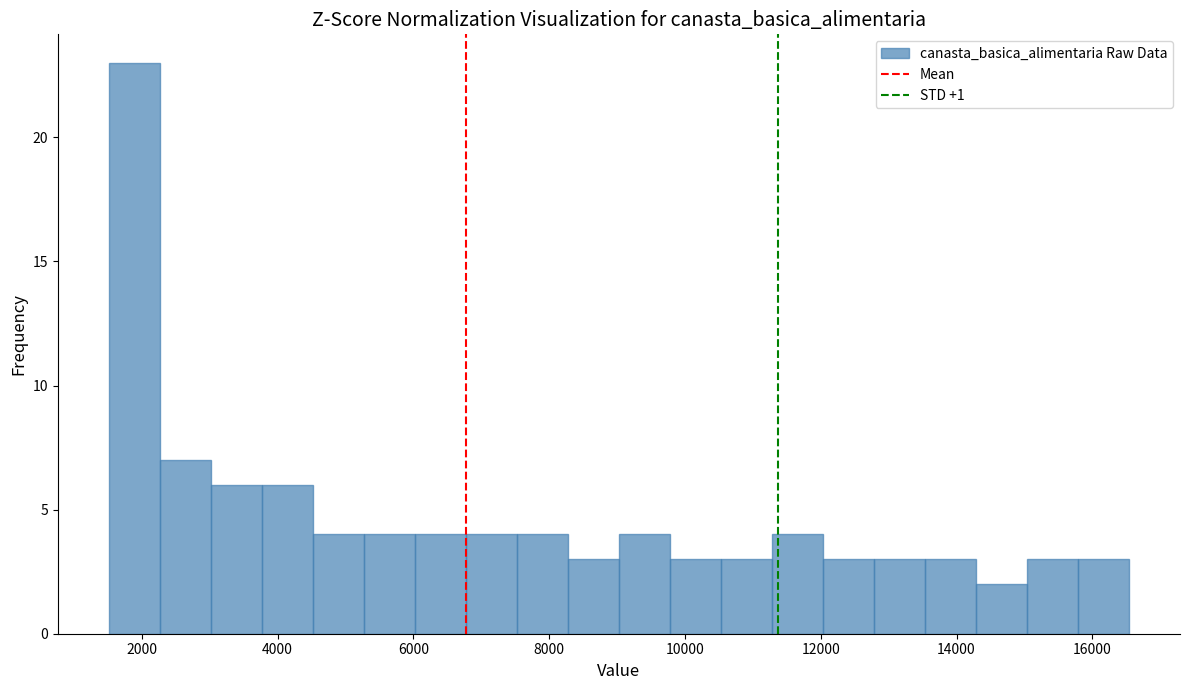

Around what value on the x-axis is the tallest bar? Give the approximate position of its centre, as read against the axis.

1800